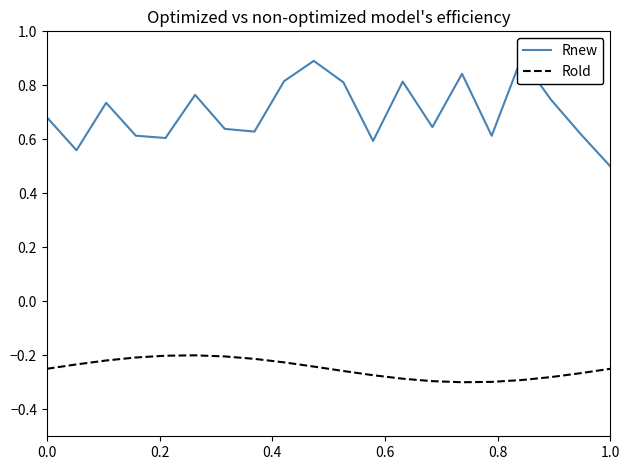

List the series in order of their overall mean, highest first.

Rnew, Rold